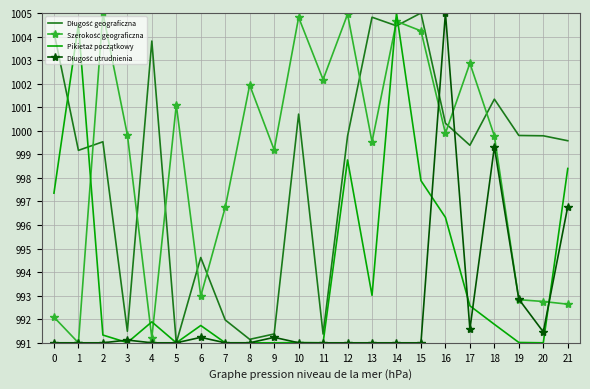

What is the greatest value displayed?

1005.0